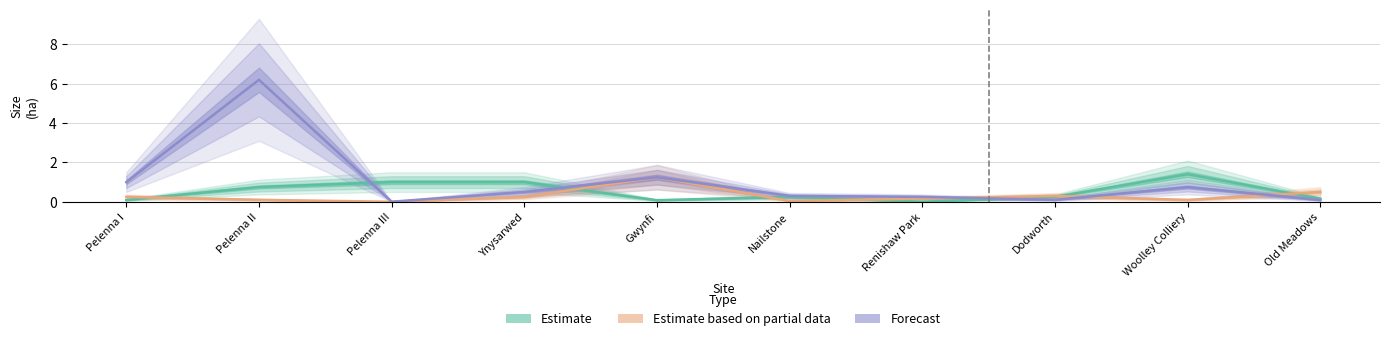

In Estimate, how many points are higher than both neighbors (excluding endpoints)?

2